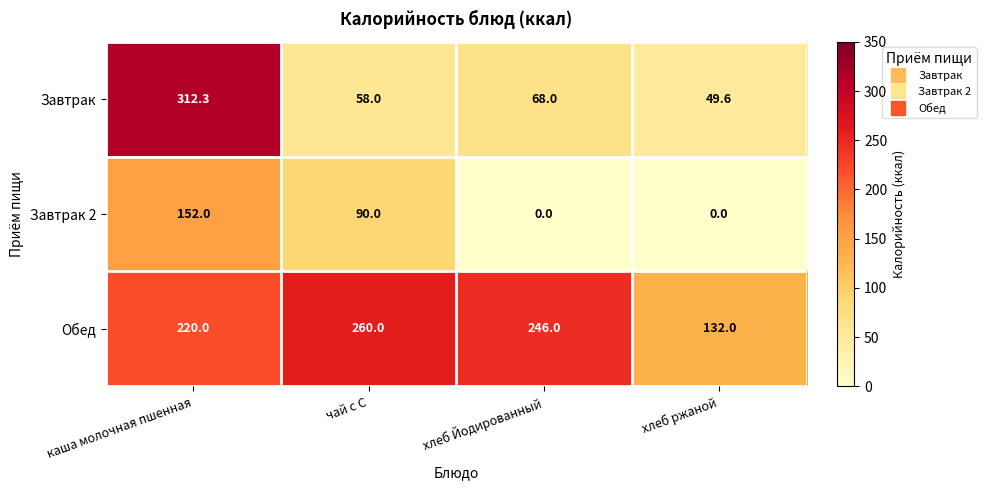

What is the maximum value shown in the chart?

312.3